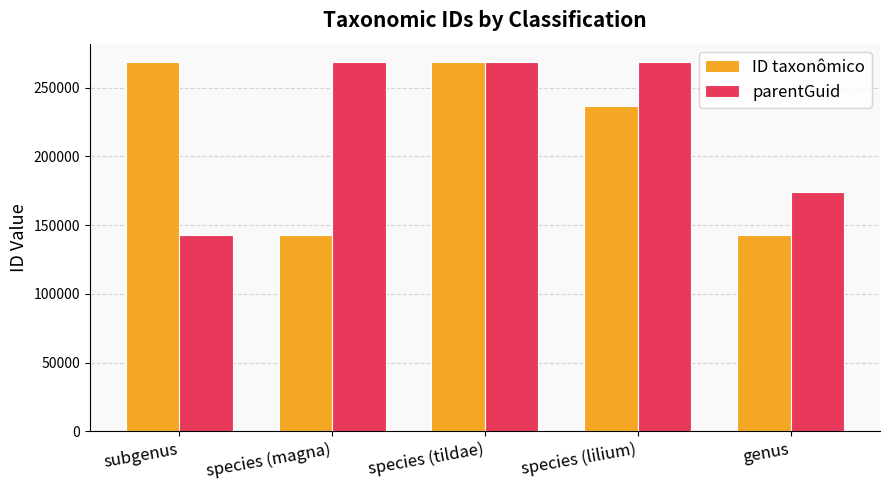

What is the label of the 1st bar from the right?

genus